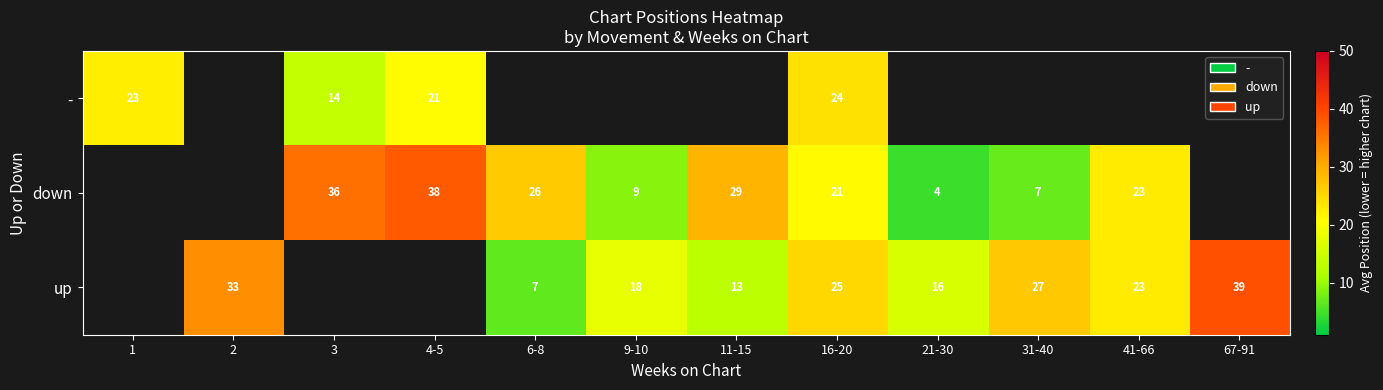

How many distinct data groups are displayed?

3